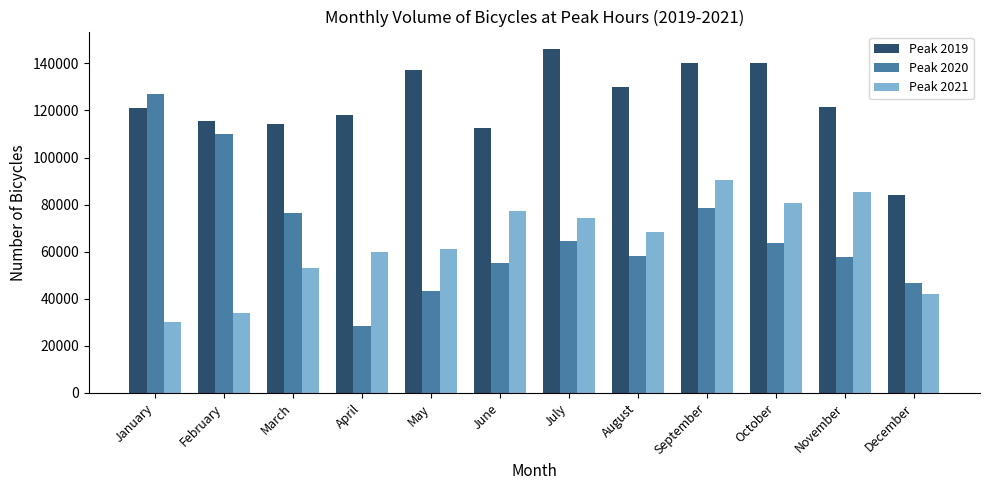

Which category has the lowest value across all series?

April